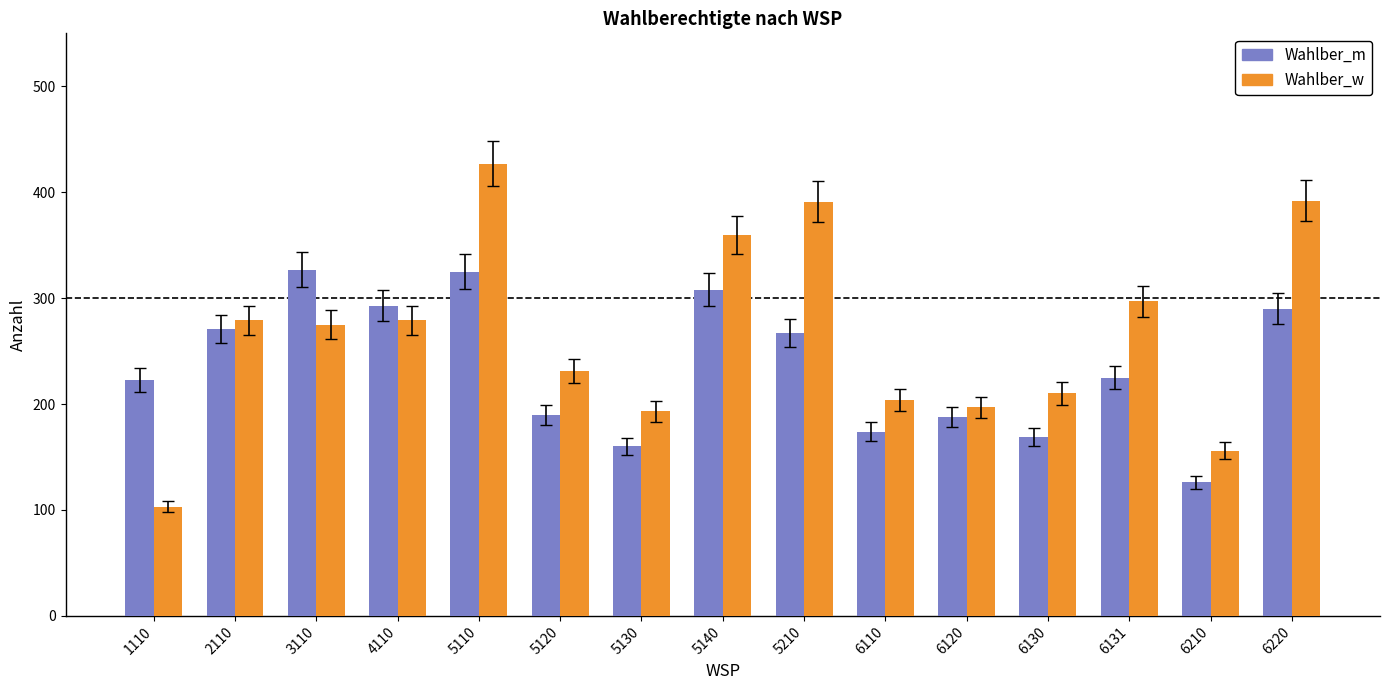

What is the sum of the Wahlber_m values at 5130 and 6110?

334